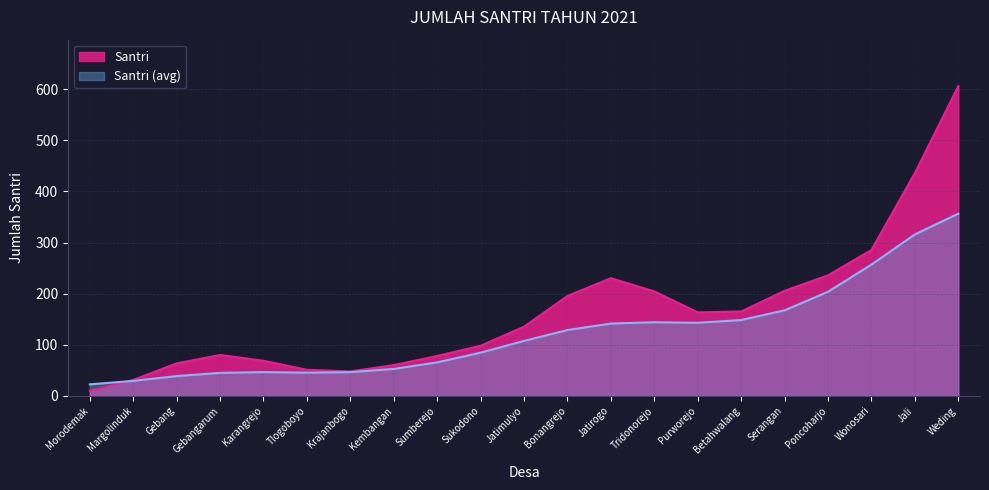

What is the label of the 7th point from the left?

Krajanbogo